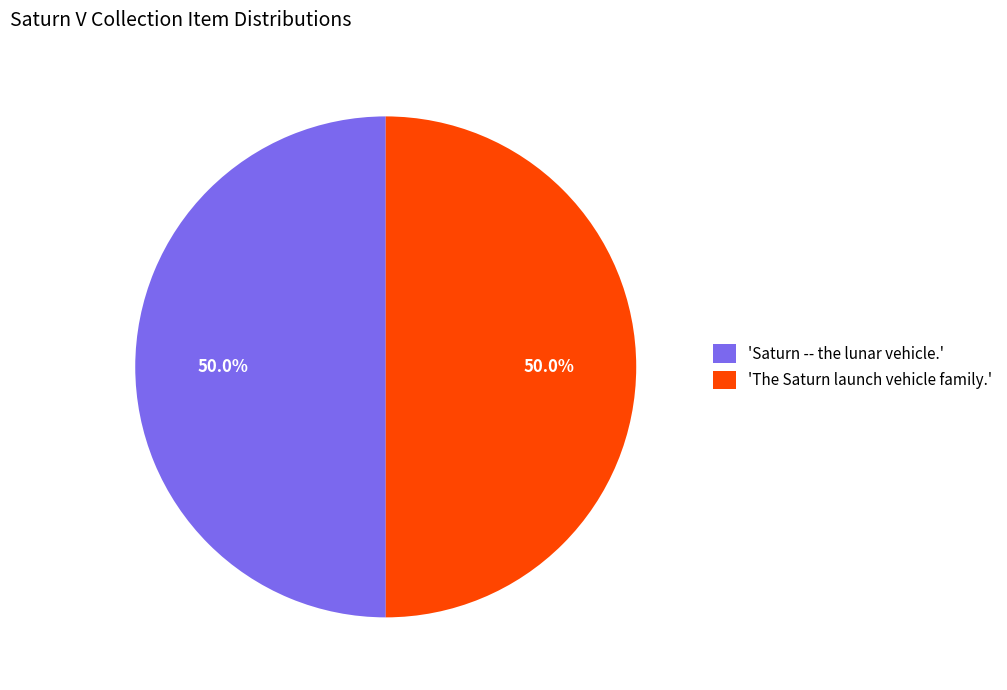

What is the ratio of the value at 'The Saturn launch vehicle family.' to the value at 'Saturn -- the lunar vehicle.'?

1.0